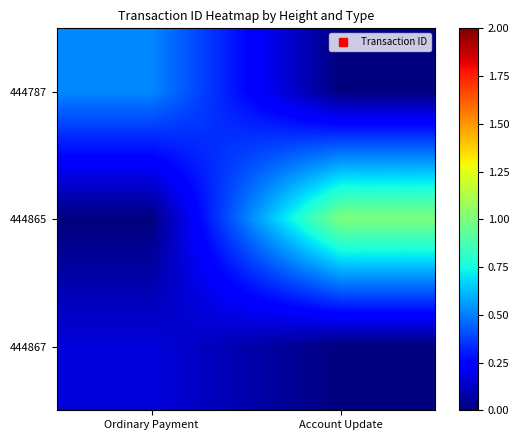

Which series changed the most between Ordinary Payment and Account Update?

444865